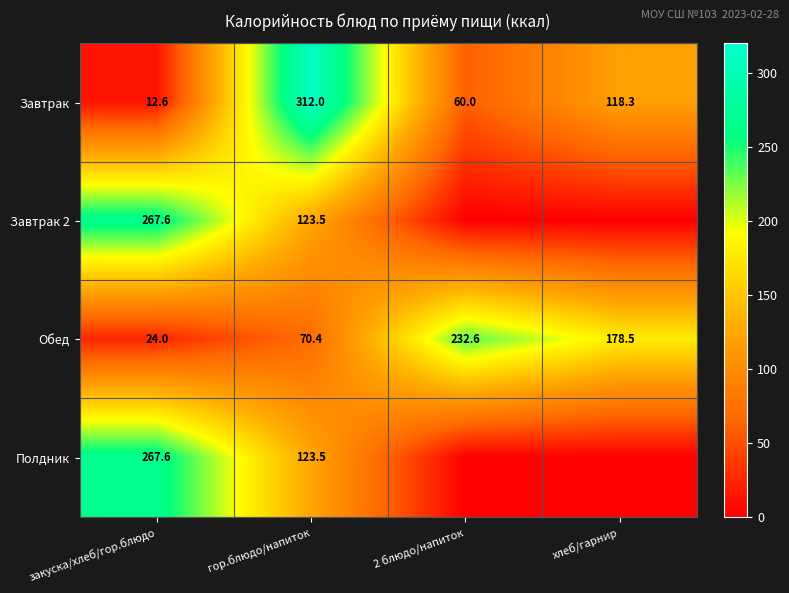

What is the total value across all series at гор.блюдо/напиток?

629.4